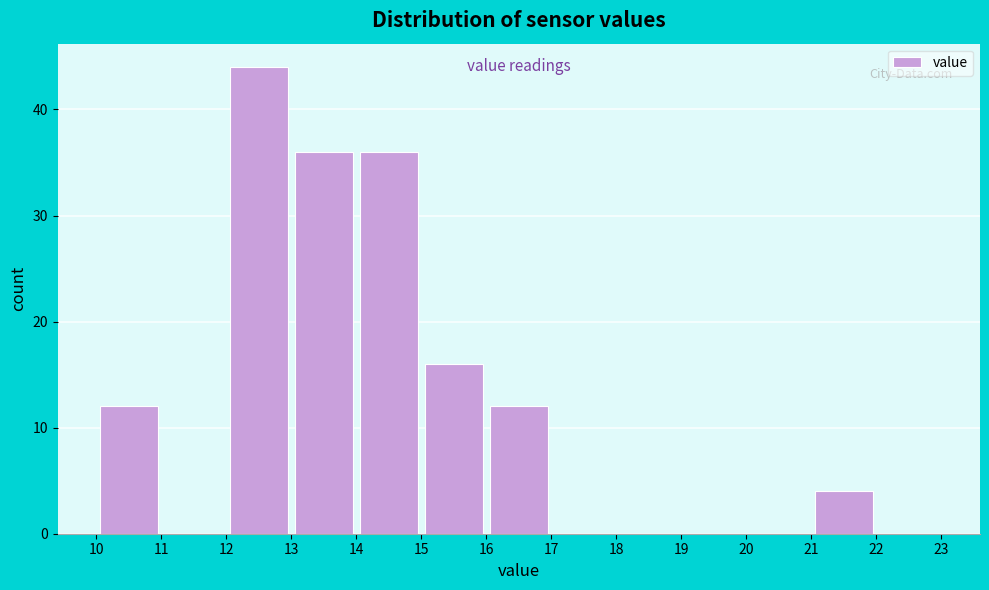

What is the height of the bar covering 10 to 11 on the x-axis? The values are not printed on the chart, so give them approximately, as read against the axis.

12